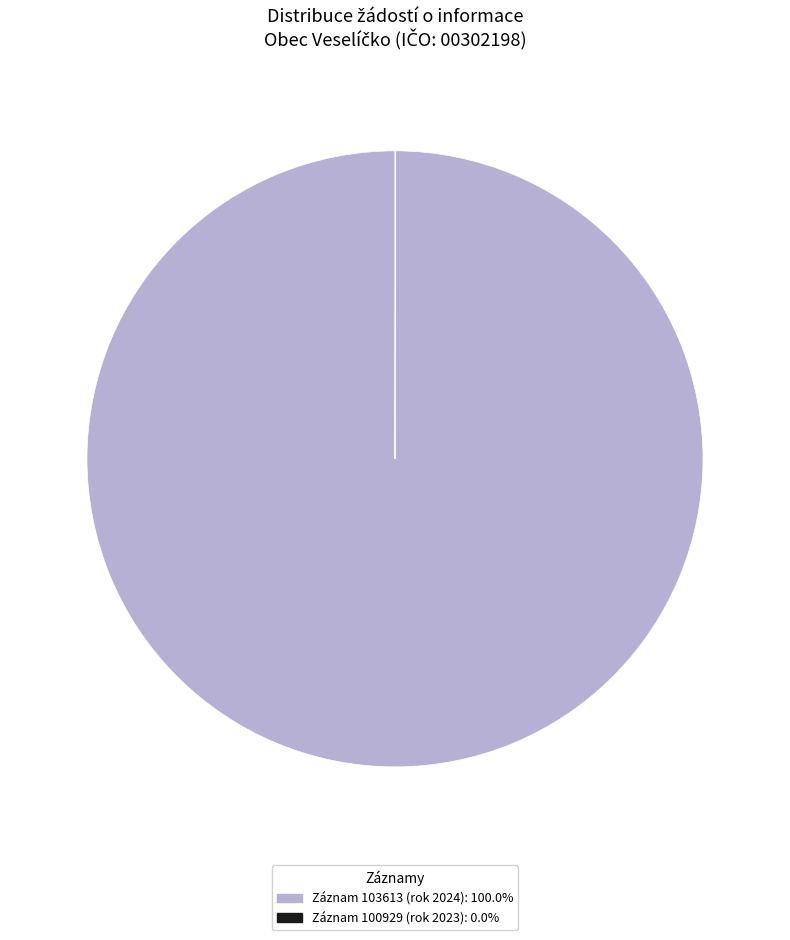

Does any single category account for the majority?

Yes